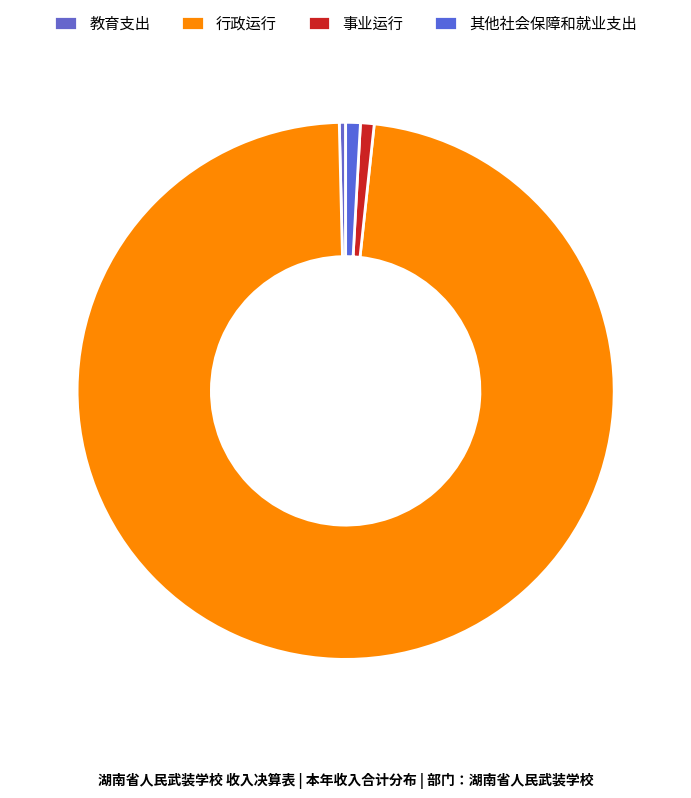

How many slices are in this pie chart?

4